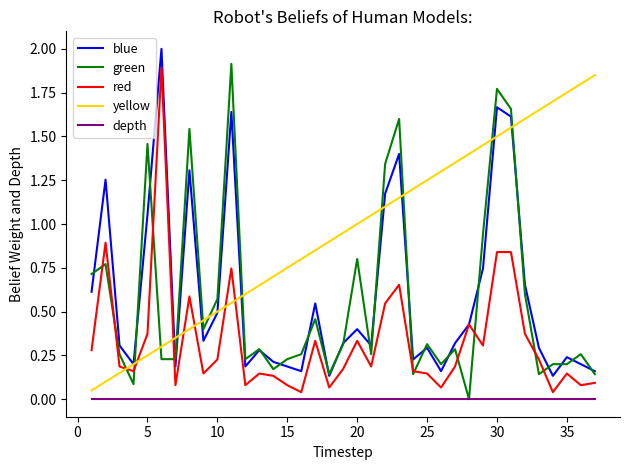

True or false: yellow and depth cross at least once.

False